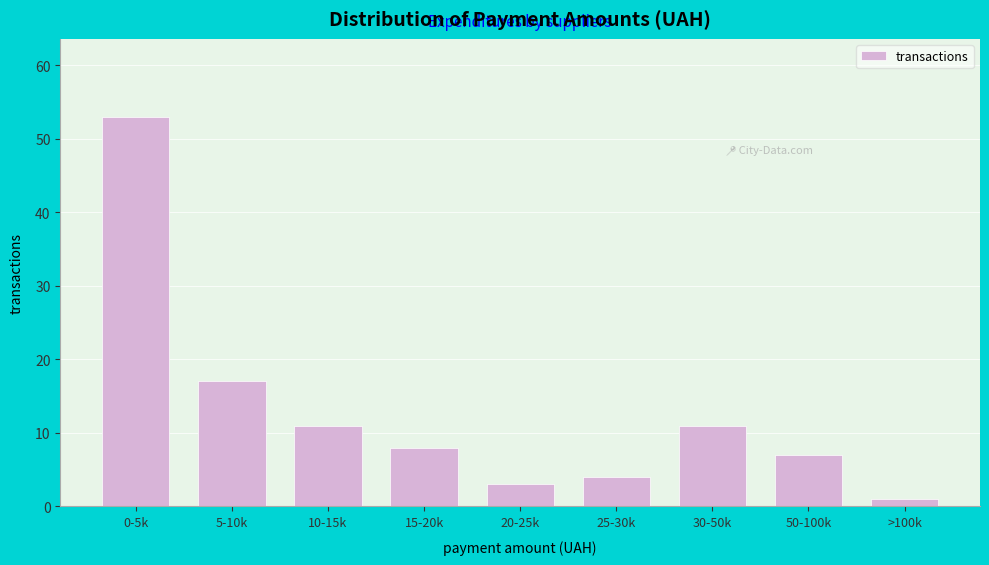

Reading left to right, transcribe all the data shown in this chart.

0-5k=53	5-10k=17	10-15k=11	15-20k=8	20-25k=3	25-30k=4	30-50k=11	50-100k=7	>100k=1